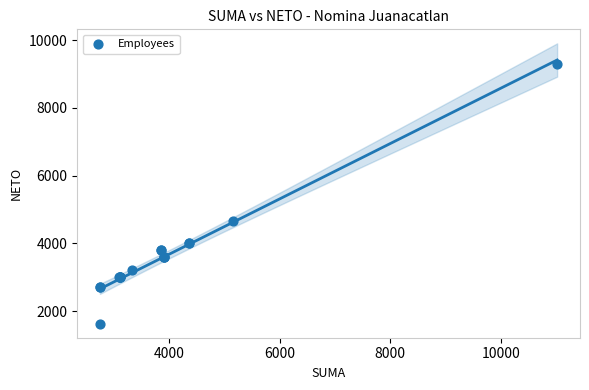

What Y value in the scatter plot is closest to 5468?

4669.3